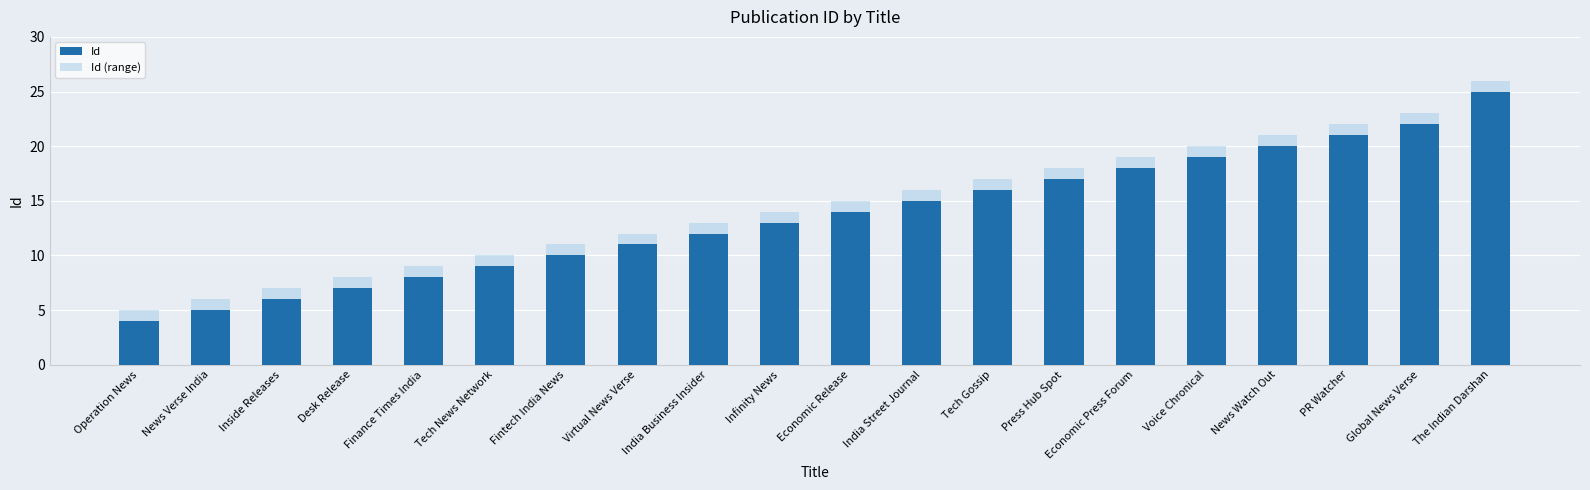

At which label does Id first exceed 14?

India Street Journal